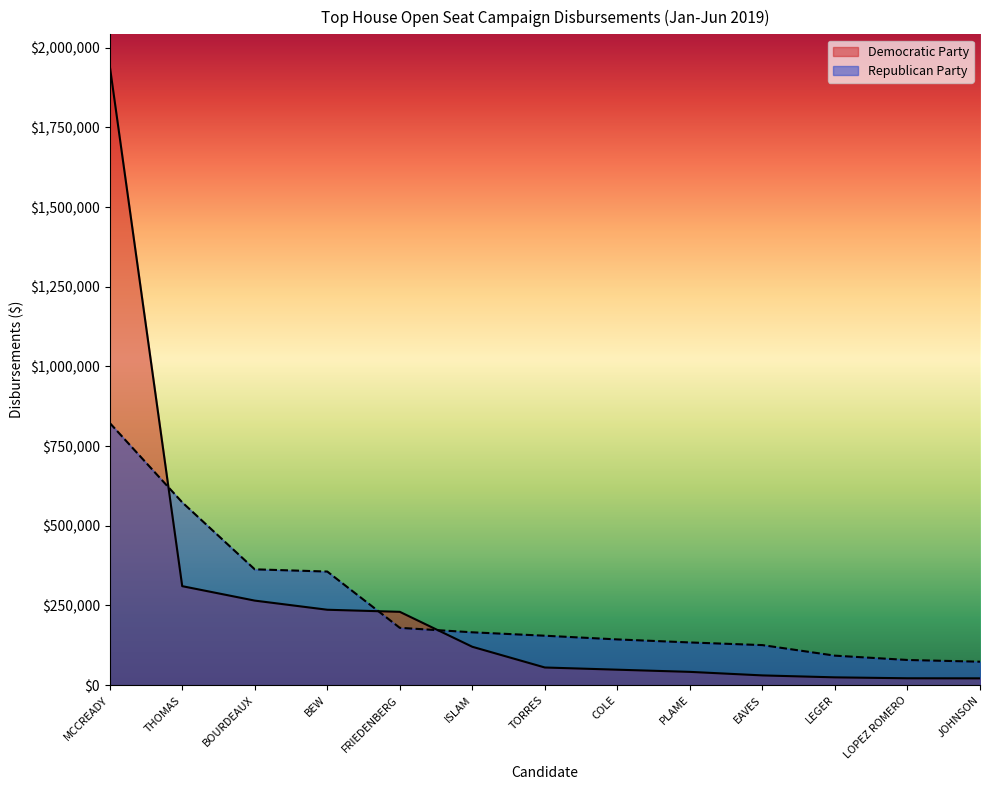

What is the spread (max minus min) of values at FRIEDENBERG?

50214.5